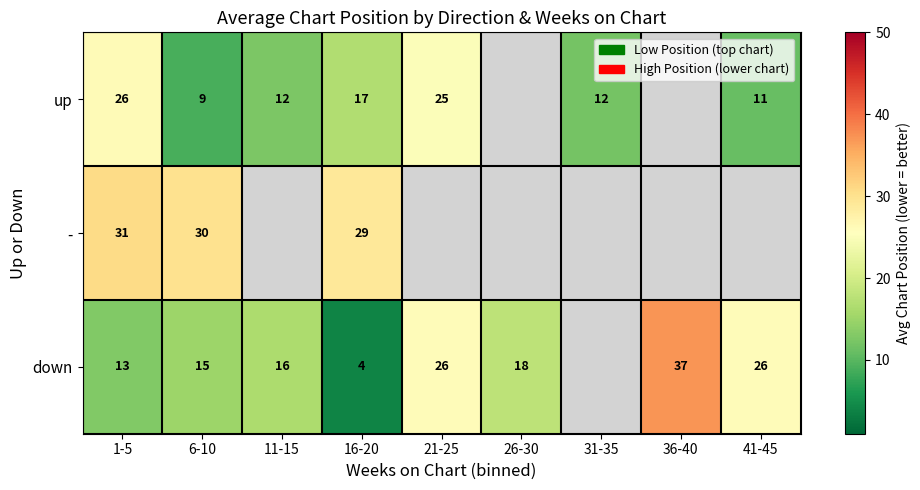

Is it true that - equals 51.6 at 6-10?

False